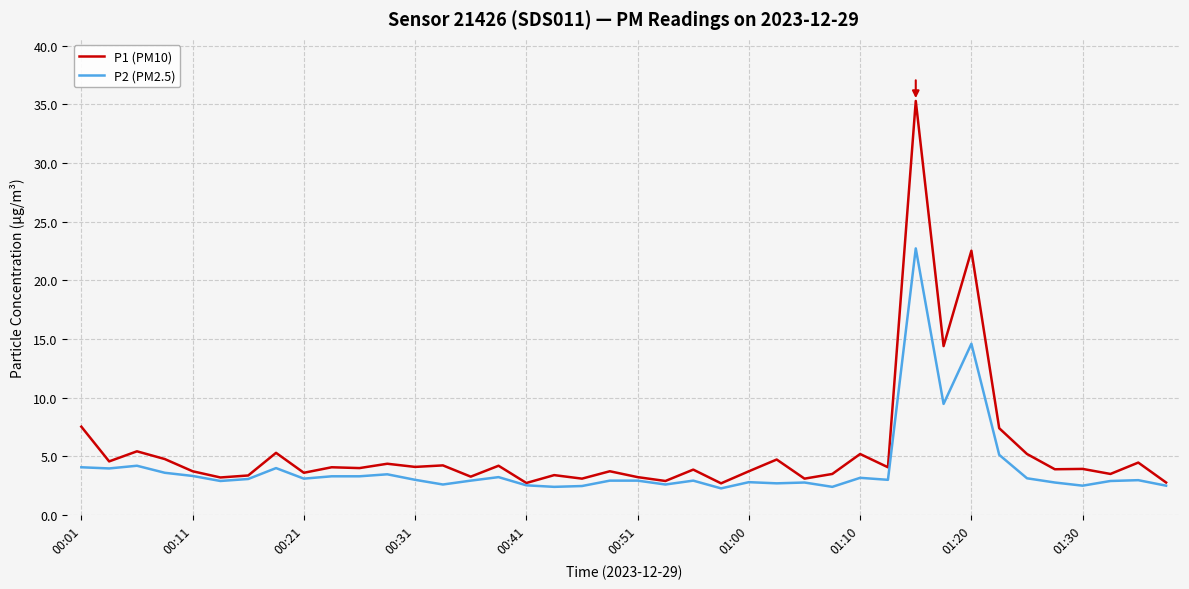

What is the maximum value shown in the chart?

35.3